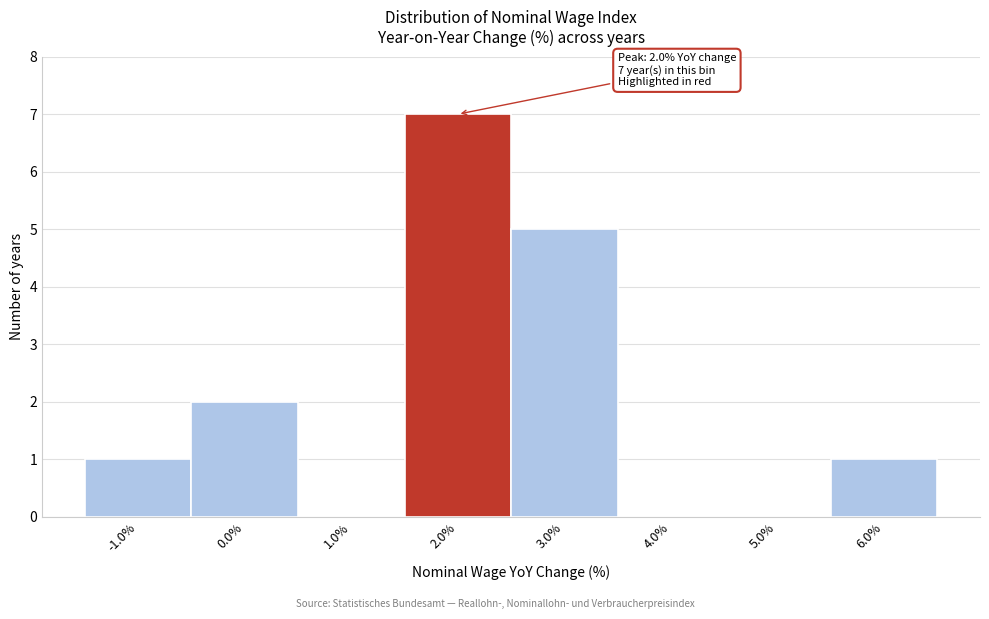

Which range on the x-axis has the tallest bar?

1.5 to 2.5